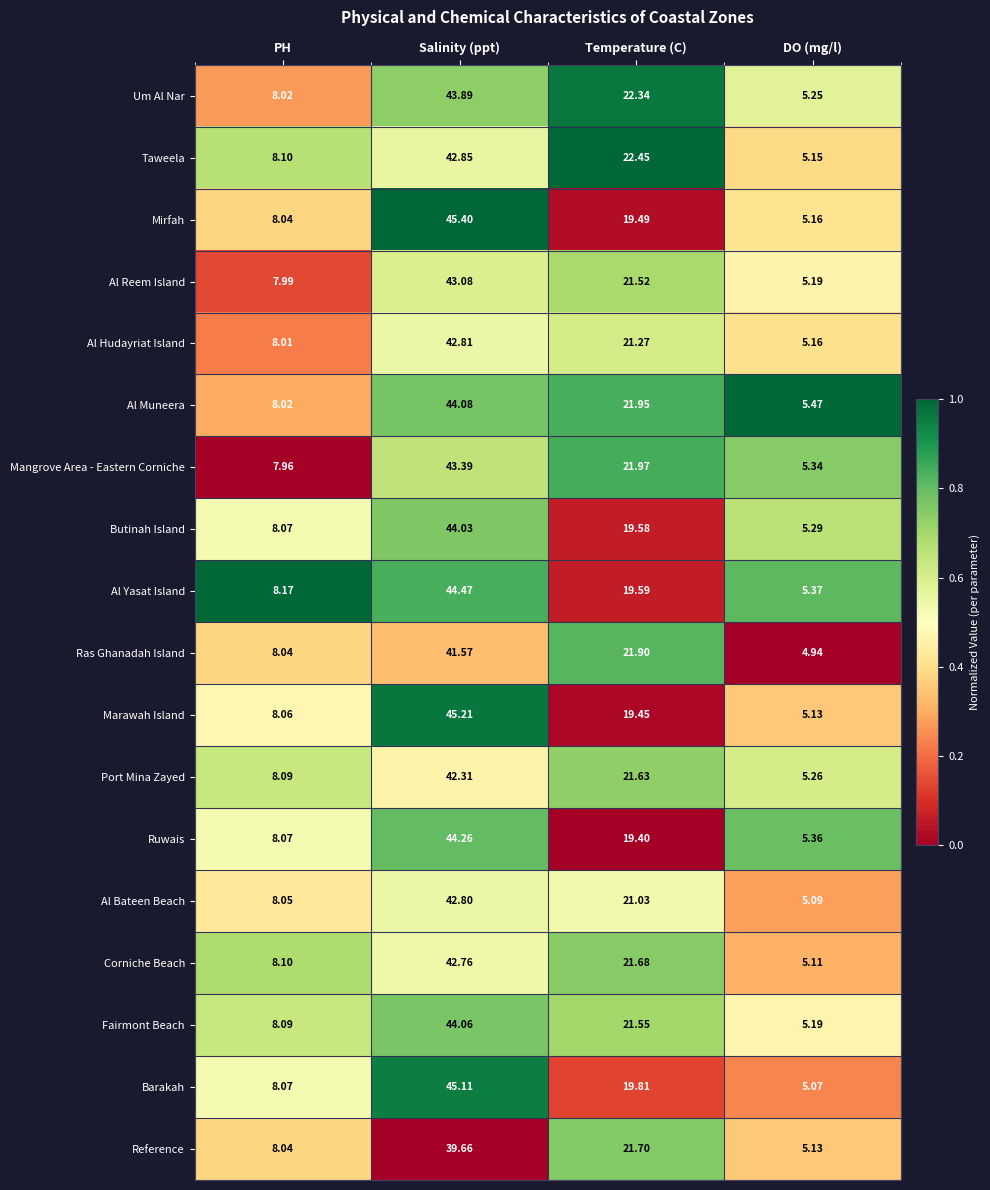

Which series changed the most between Salinity (ppt) and Temperature (C)?

Mirfah